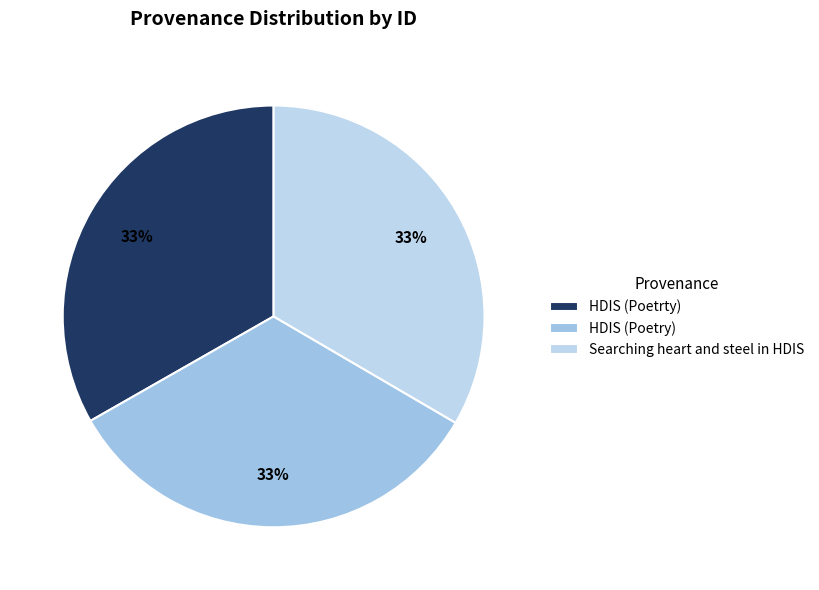

Combined, what portion of the pie is Searching heart and steel in HDIS and HDIS (Poetrty)?

66.7%